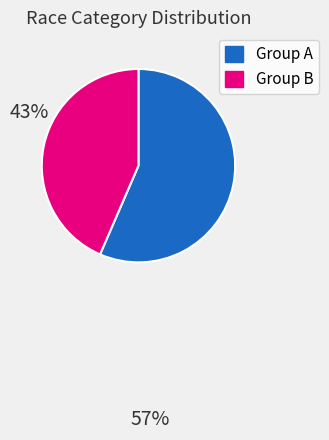

Is there any slice that represents more than half of the pie?

Yes